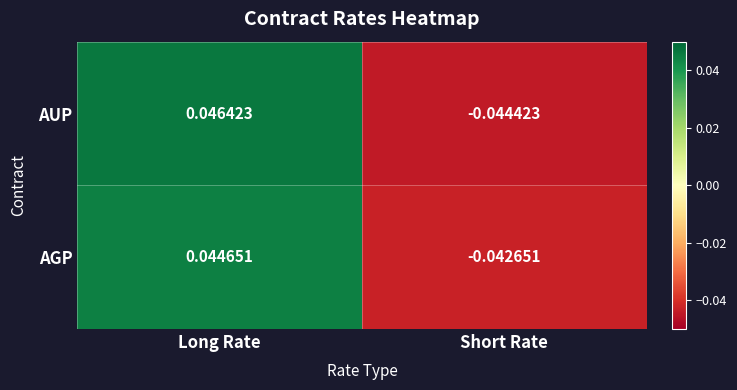

At how many categories does at least one series exceed 0?

1